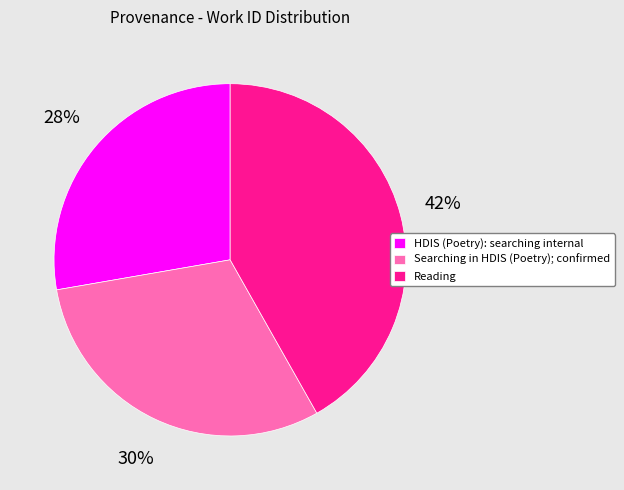

What is the smallest slice in the pie chart?

HDIS (Poetry): searching internal